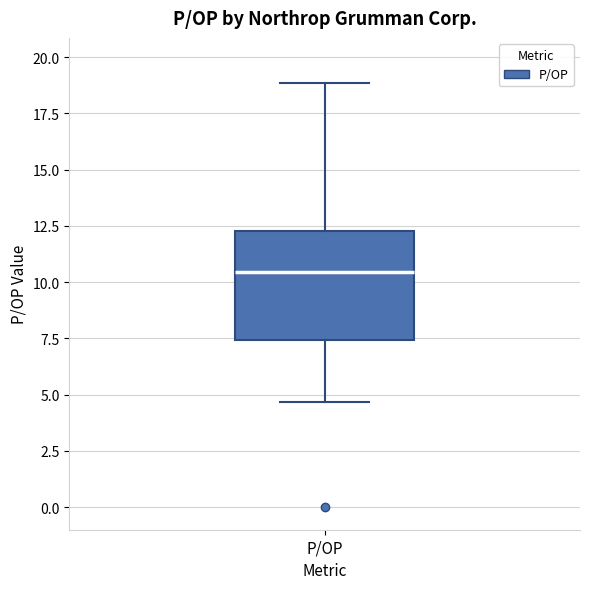

Transcribe this box plot: give where the median line is, the range the box spans, and where the two whiskers end, as read against the y-axis. The values are not printed on the chart, so give them approximately, as read against the axis.

median 10.5, box 7.5 to 12.5, whiskers 4.5 to 19.0